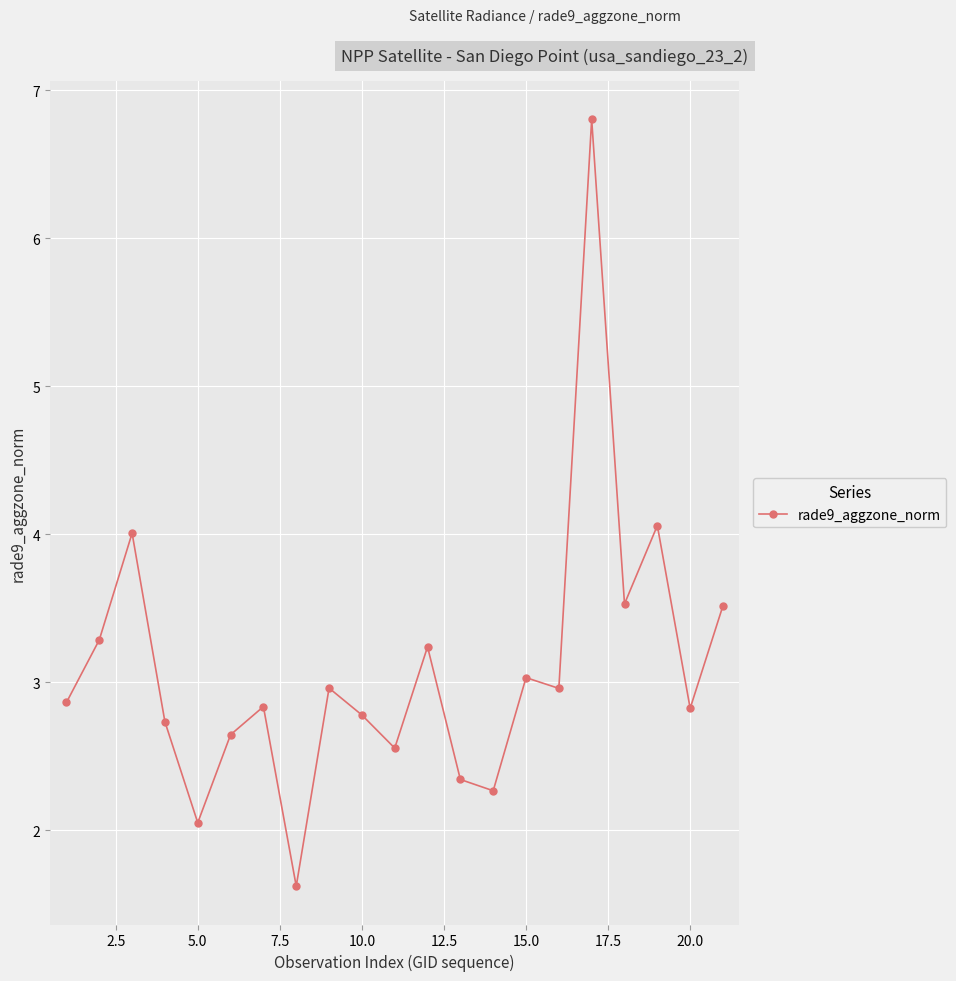

How many categories are shown in the chart?

21